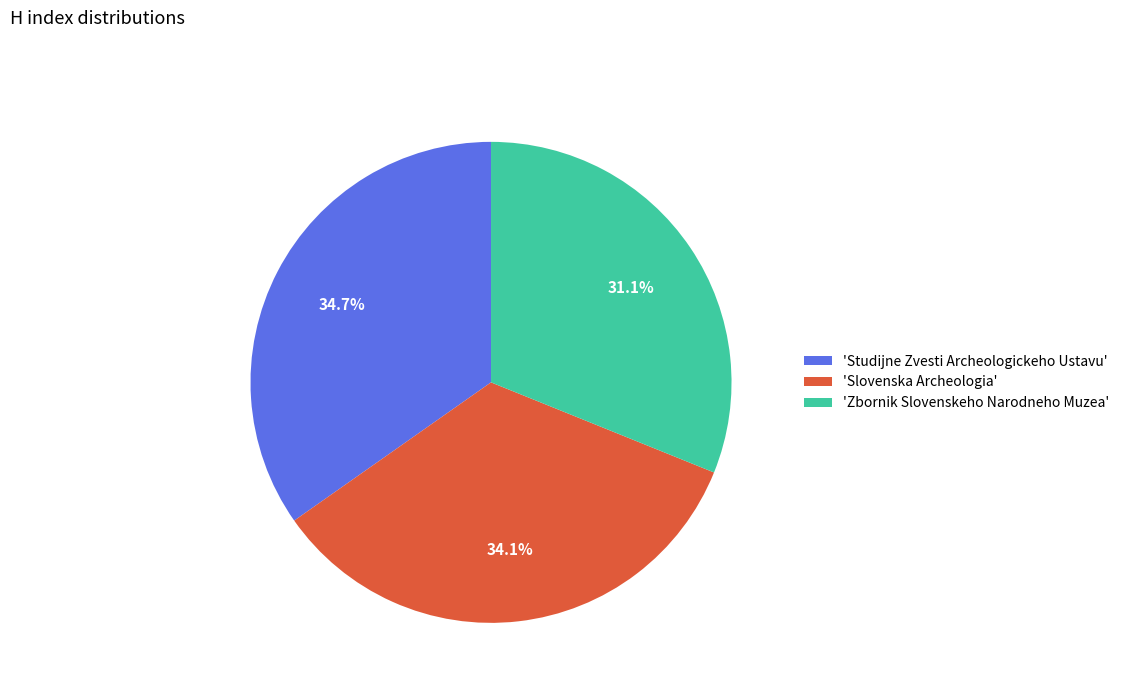

Does any single category account for the majority?

No